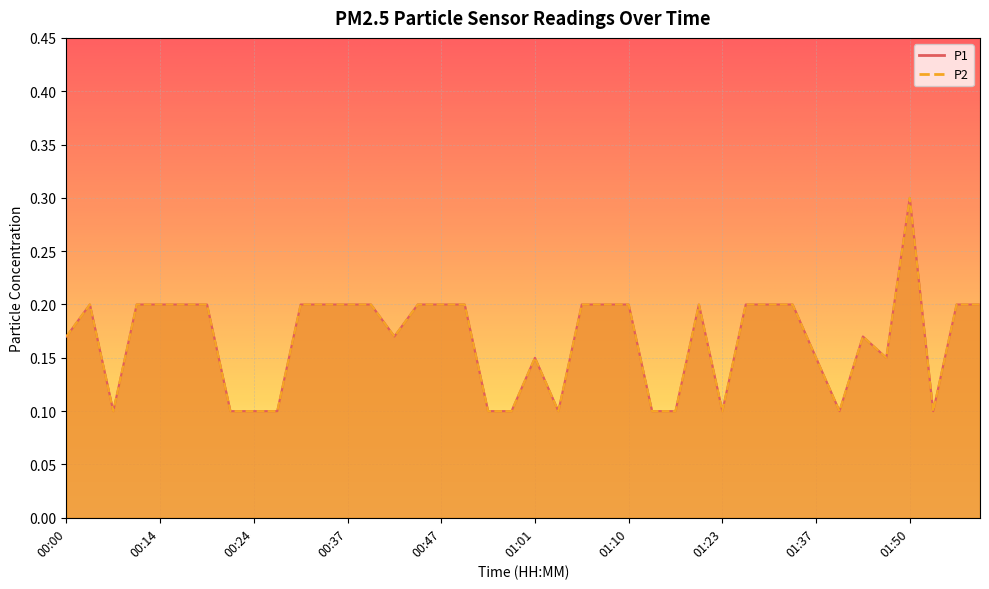

Which has a higher value, 01:20 or 00:58?

01:20